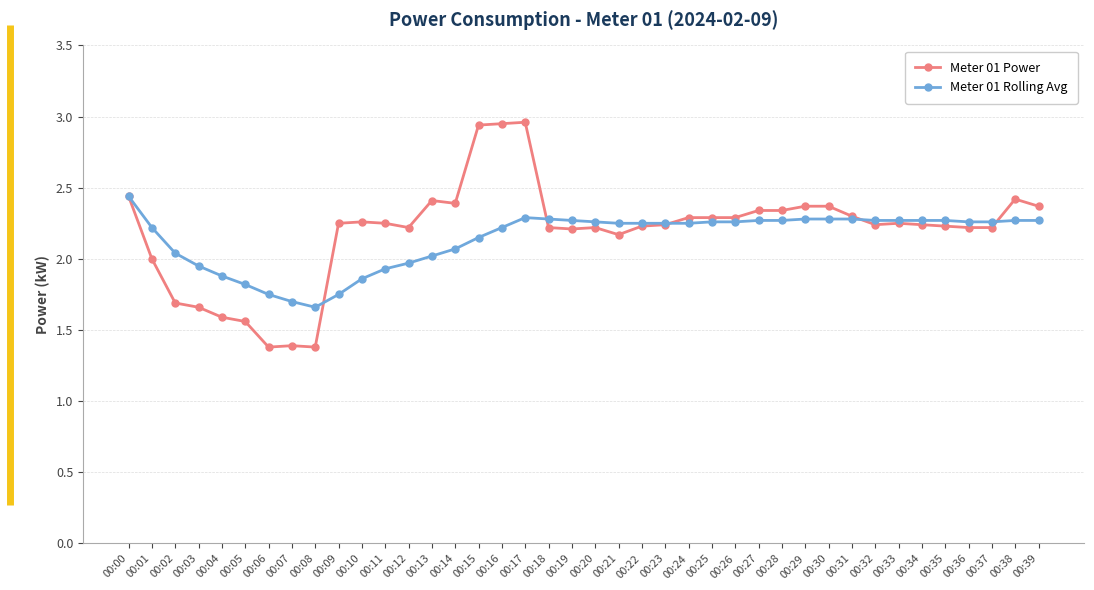

The value of Meter 01 Power at 00:05 is 0.6. True or false?

False